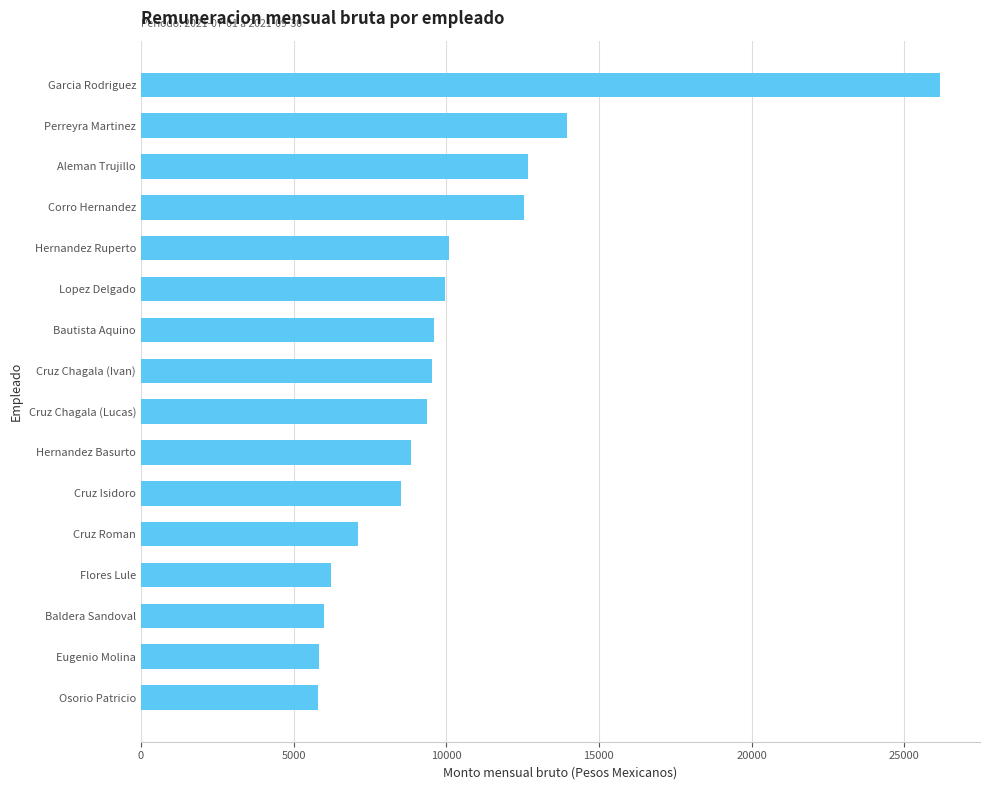

What is the difference between the maximum and minimum values?

20364.3